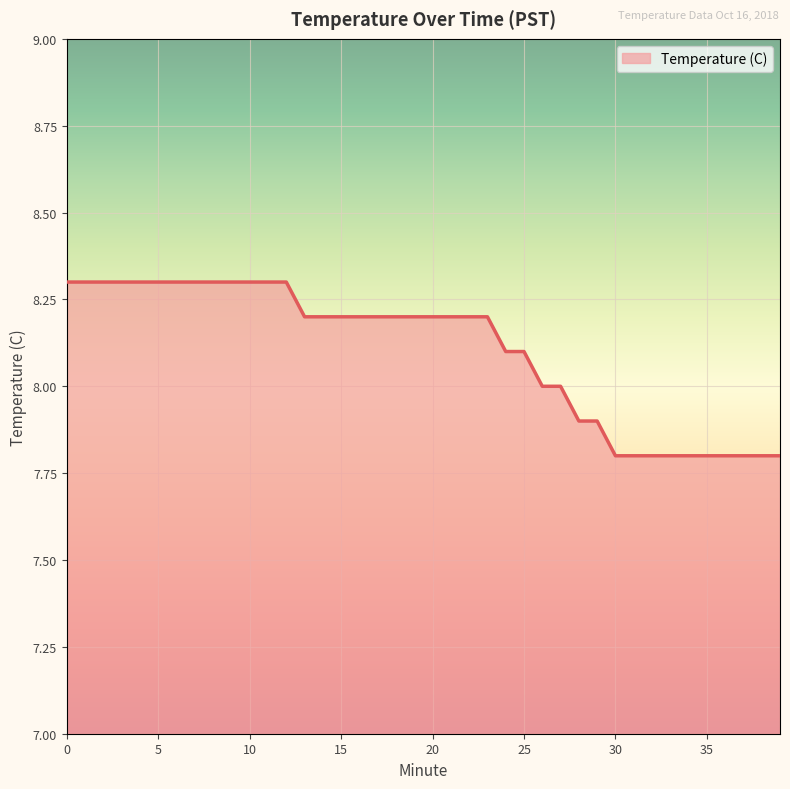

Does the chart have visible grid lines?

Yes